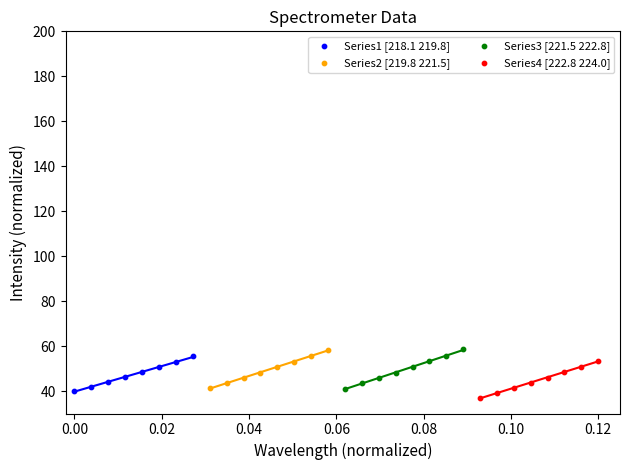

Which series has the widest spread of Y values?

Series3 [221.5 222.8]